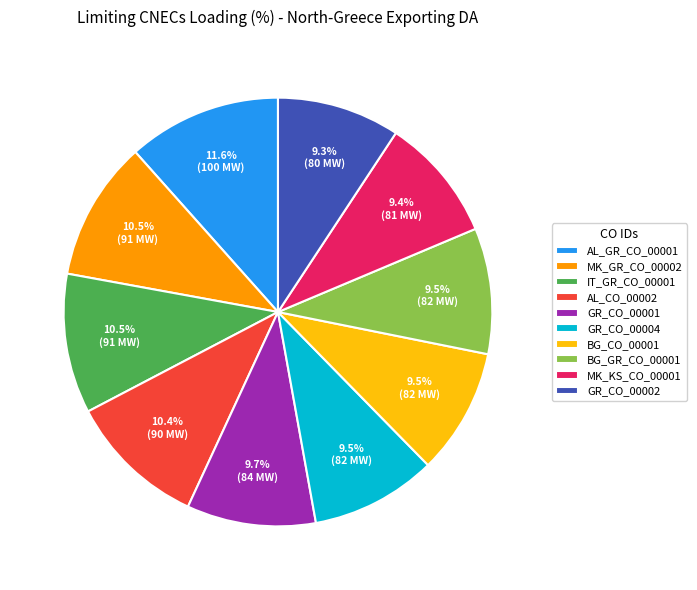

Which slice is the largest?

AL_GR_CO_00001